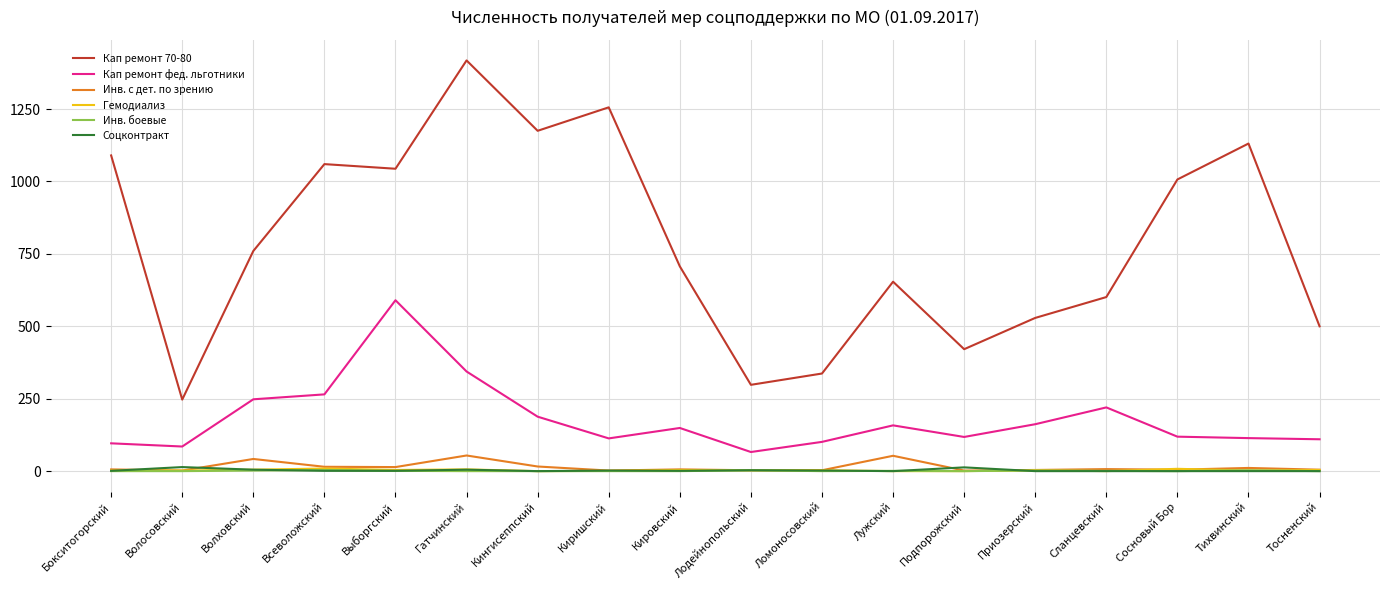

Is it true that Кап ремонт фед. льготники equals 188 at Кингисеппский?

True